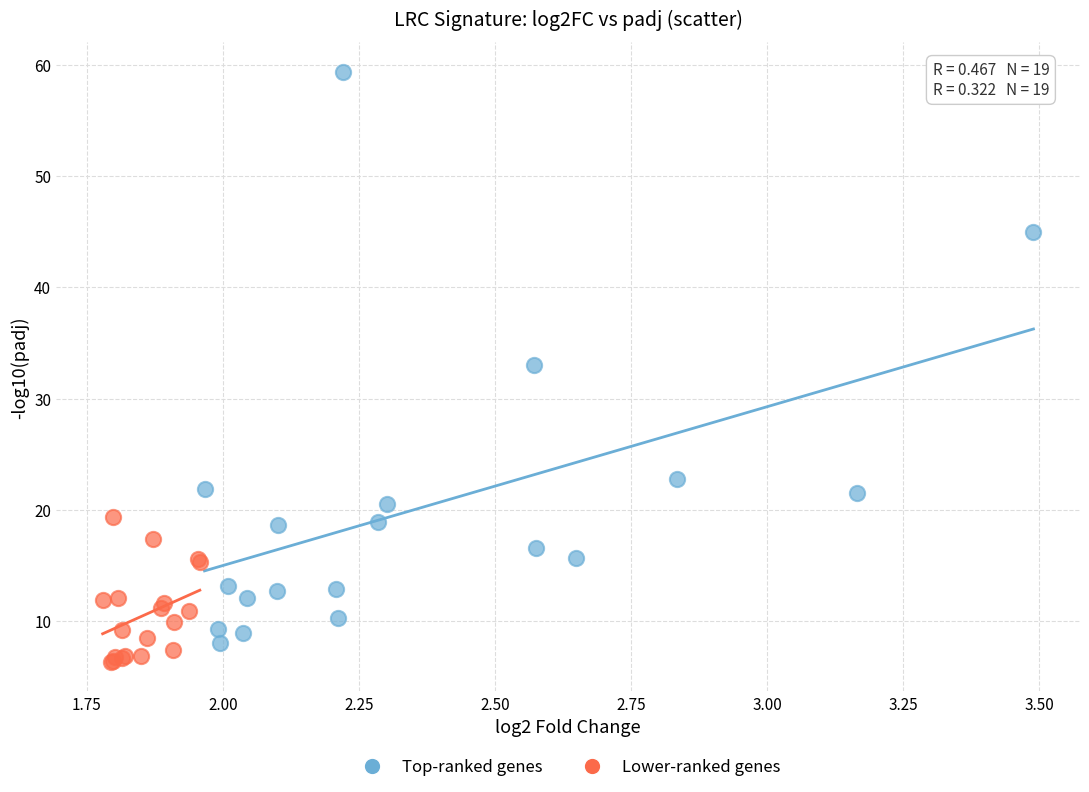

Which series reaches the maximum Y coordinate?

Top-ranked genes